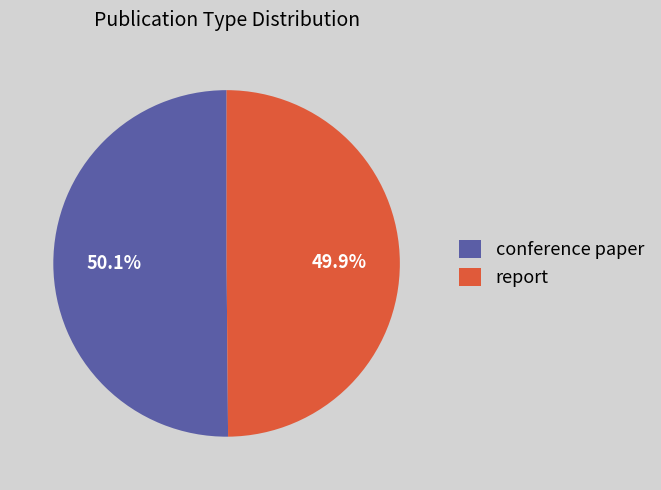

What is the ratio of the value at report to the value at conference paper?

1.0